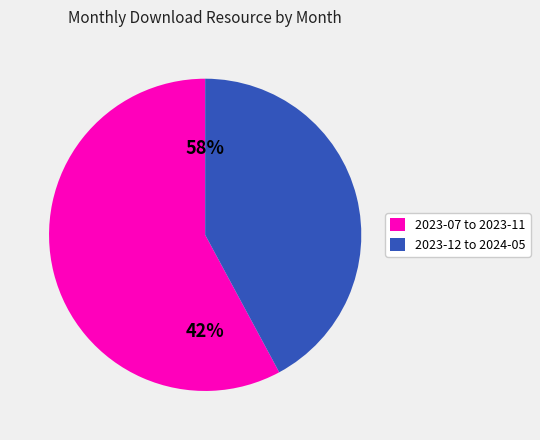

The 2024-05 slice represents 17% of the pie. True or false?

False